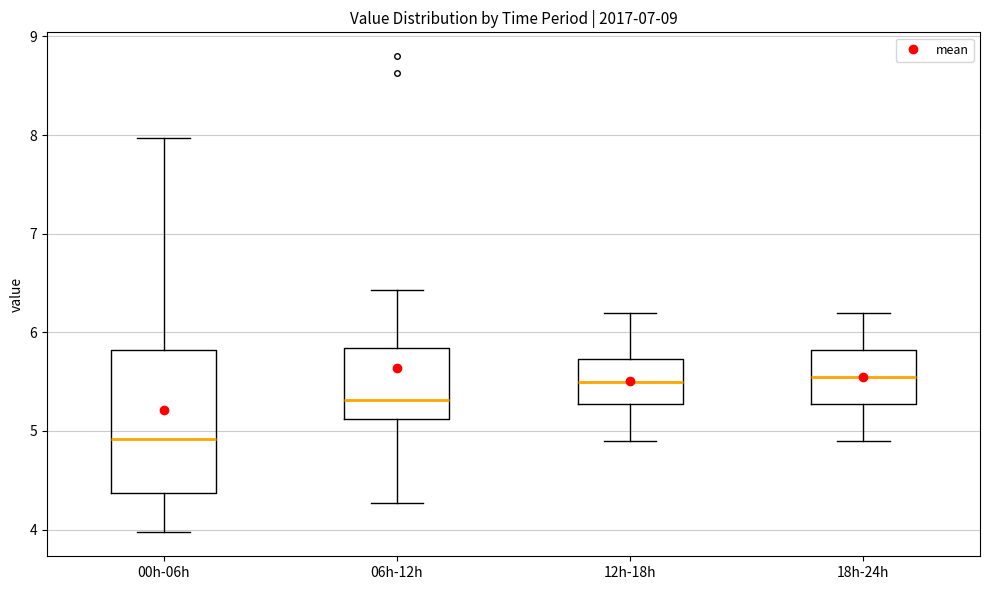

Reading left to right, transcribe this box plot: for each box, give where its median line is, the range the box spans, and where its two whiskers end, as read against the y-axis. The values are not printed on the chart, so give them approximately, as read against the axis.

00h-06h: median 4.9, box 4.4 to 5.8, whiskers 4.0 to 8.0
06h-12h: median 5.3, box 5.1 to 5.8, whiskers 4.3 to 6.4
12h-18h: median 5.5, box 5.3 to 5.7, whiskers 4.9 to 6.2
18h-24h: median 5.6, box 5.3 to 5.8, whiskers 4.9 to 6.2